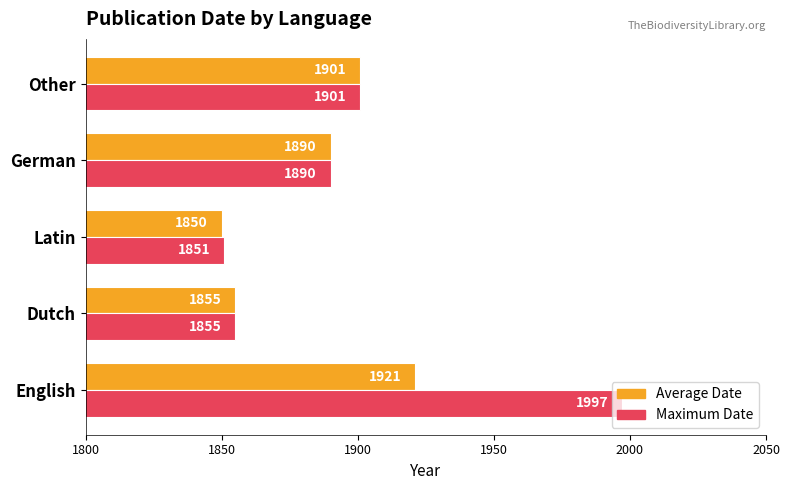

Which series has the widest spread of values?

Maximum Date